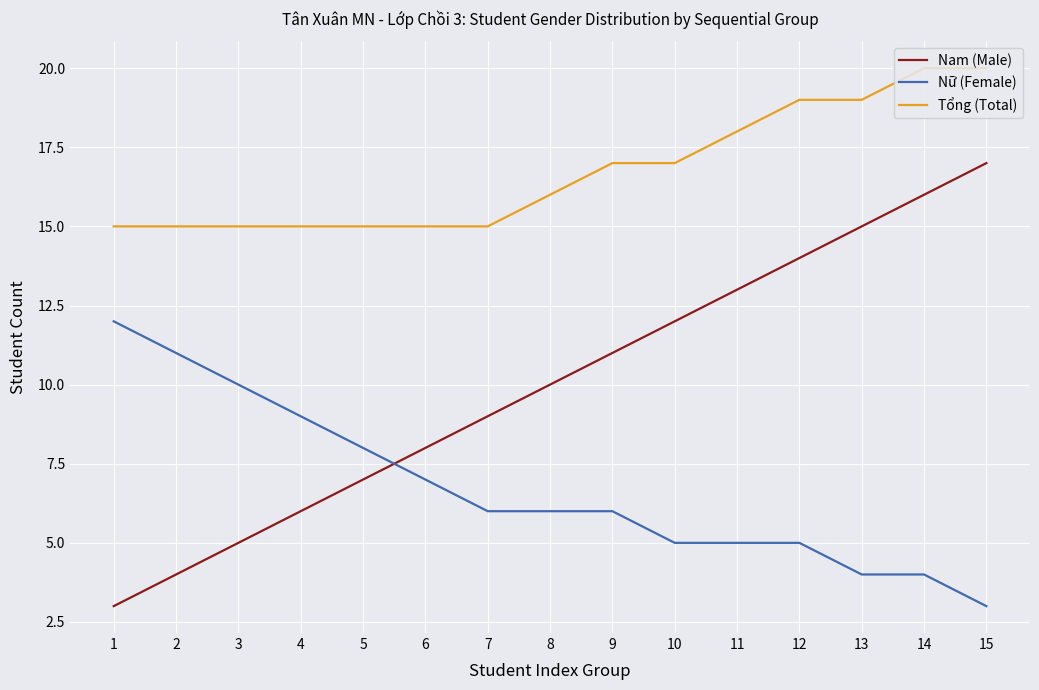

Which series has the largest range (max minus min)?

Nam (Male)